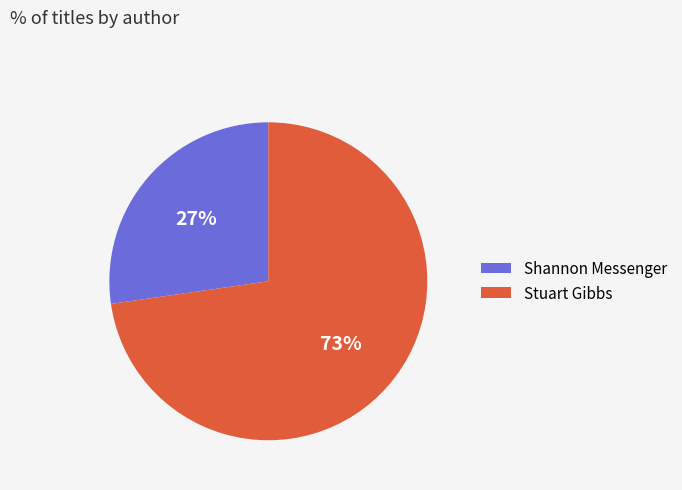

How many segments does this pie chart have?

2